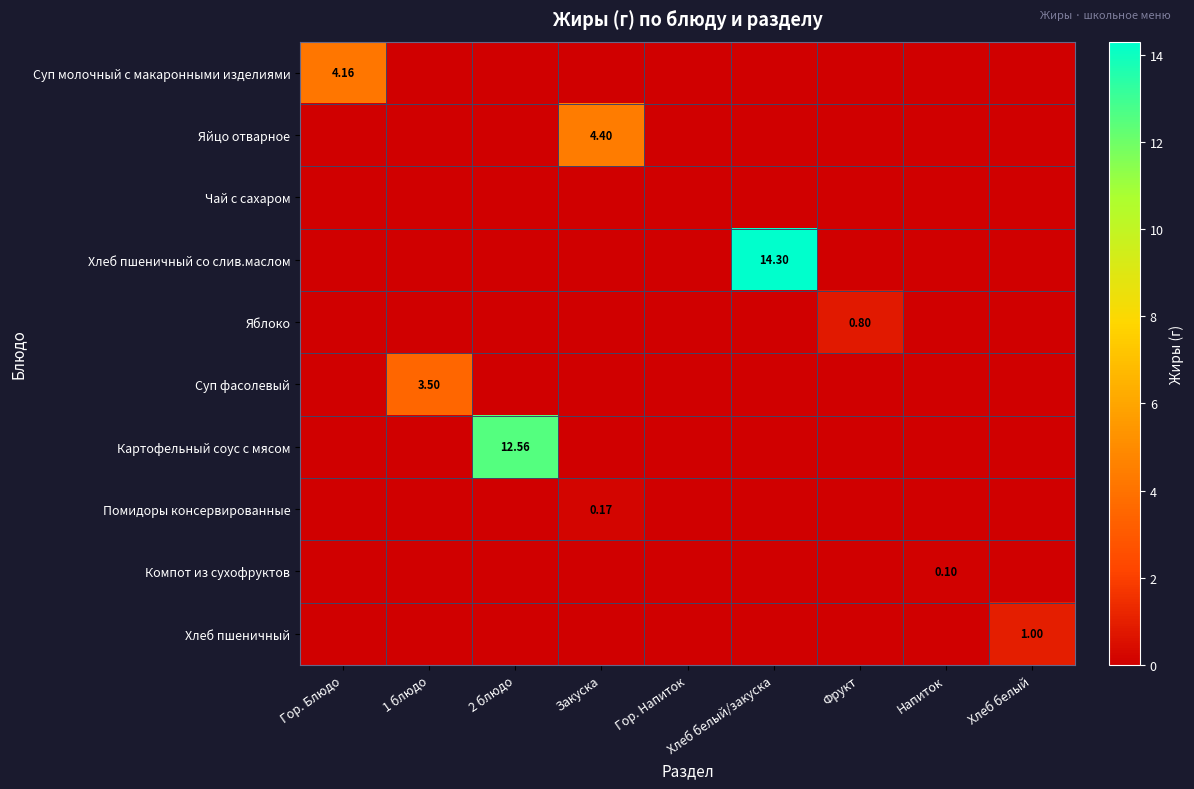

Rank the categories by Картофельный соус с мясом value from lowest to highest.

Гор. Блюдо, 1 блюдо, Закуска, Гор. Напиток, Хлеб белый/закуска, Фрукт, Напиток, Хлеб белый, 2 блюдо